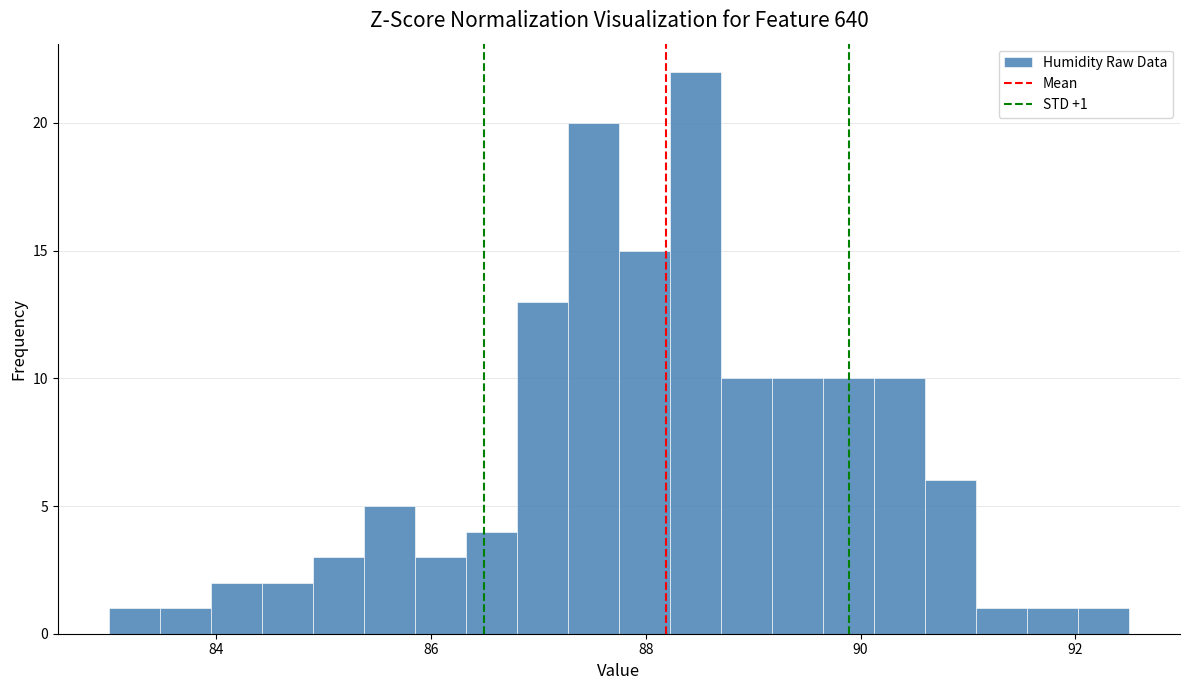

Around what value on the x-axis is the tallest bar? Give the approximate position of its centre, as read against the axis.

88.4